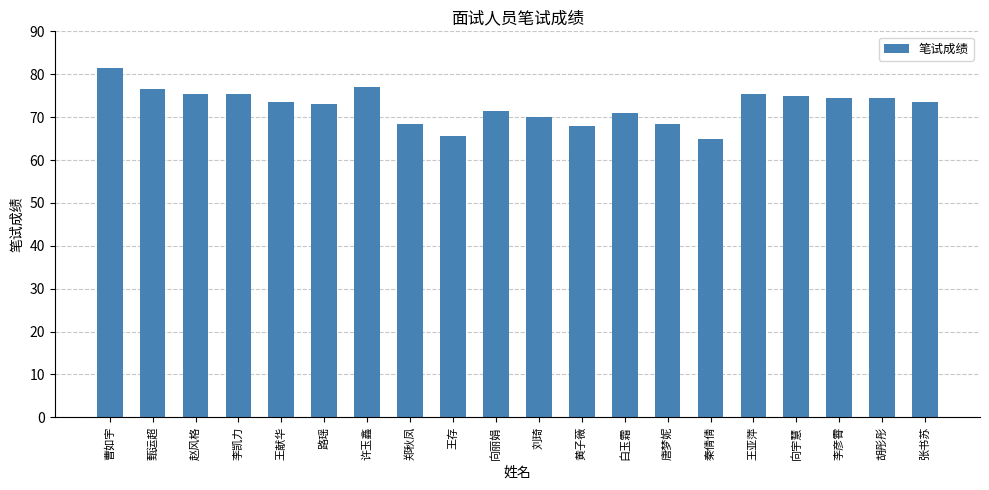

Which category has the highest value across all series?

曹如宇